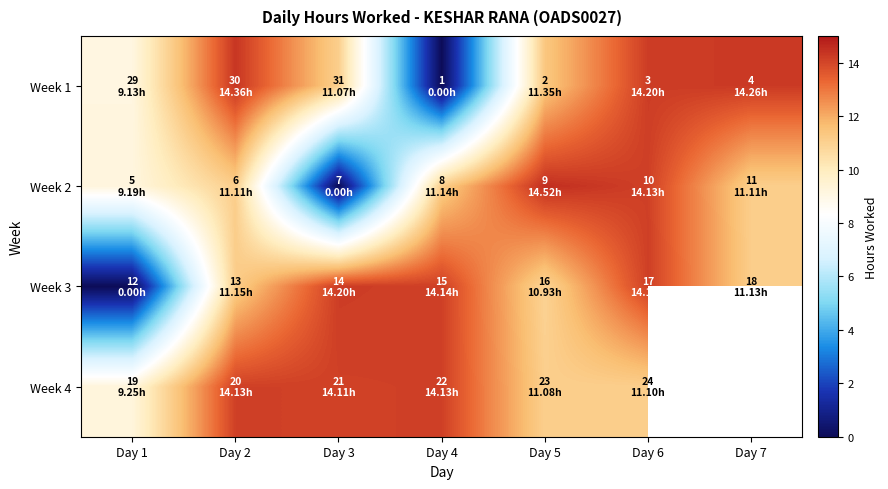

What is the total value across all series at Day 4?

39.4